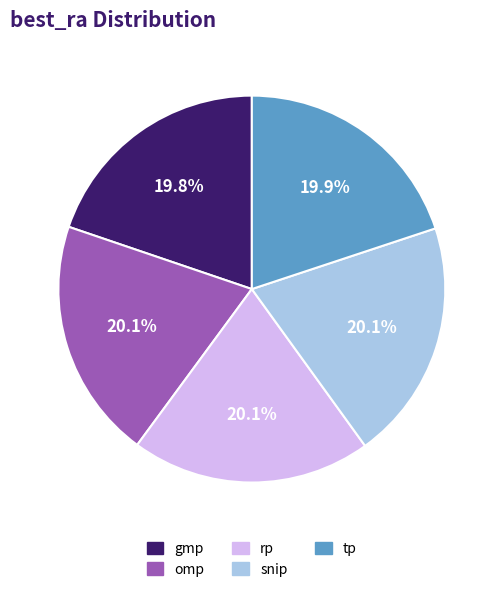

Count the number of slices in the pie.

5